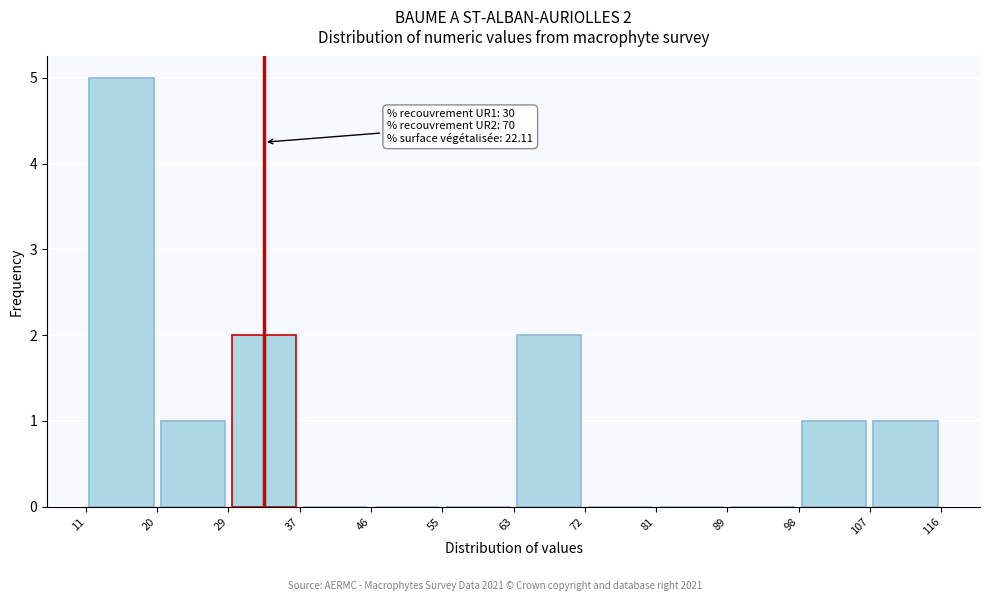

Which range on the x-axis has the tallest bar?

11 to 20